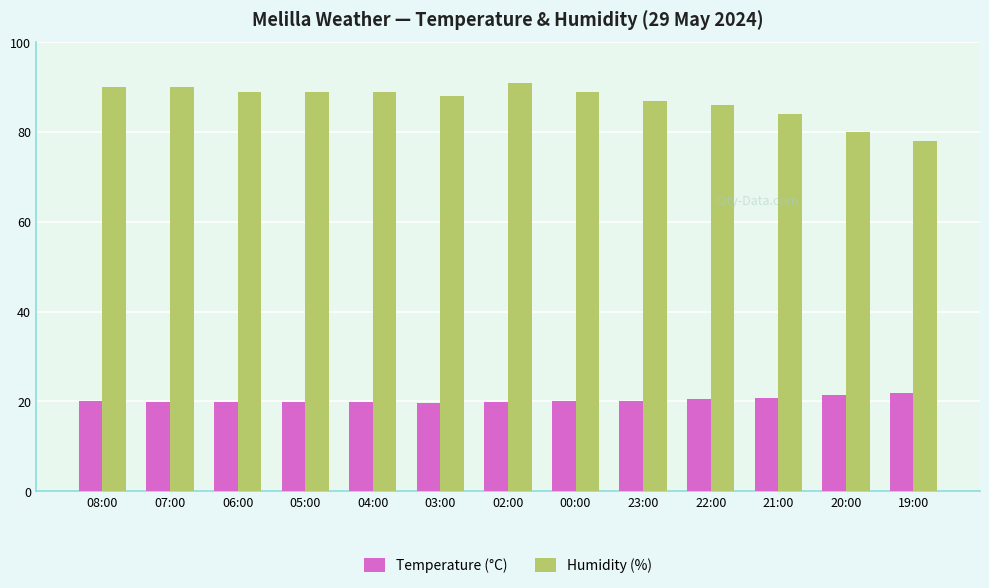

What is the difference between the Humidity (%) values at 04:00 and 07:00?

1.0